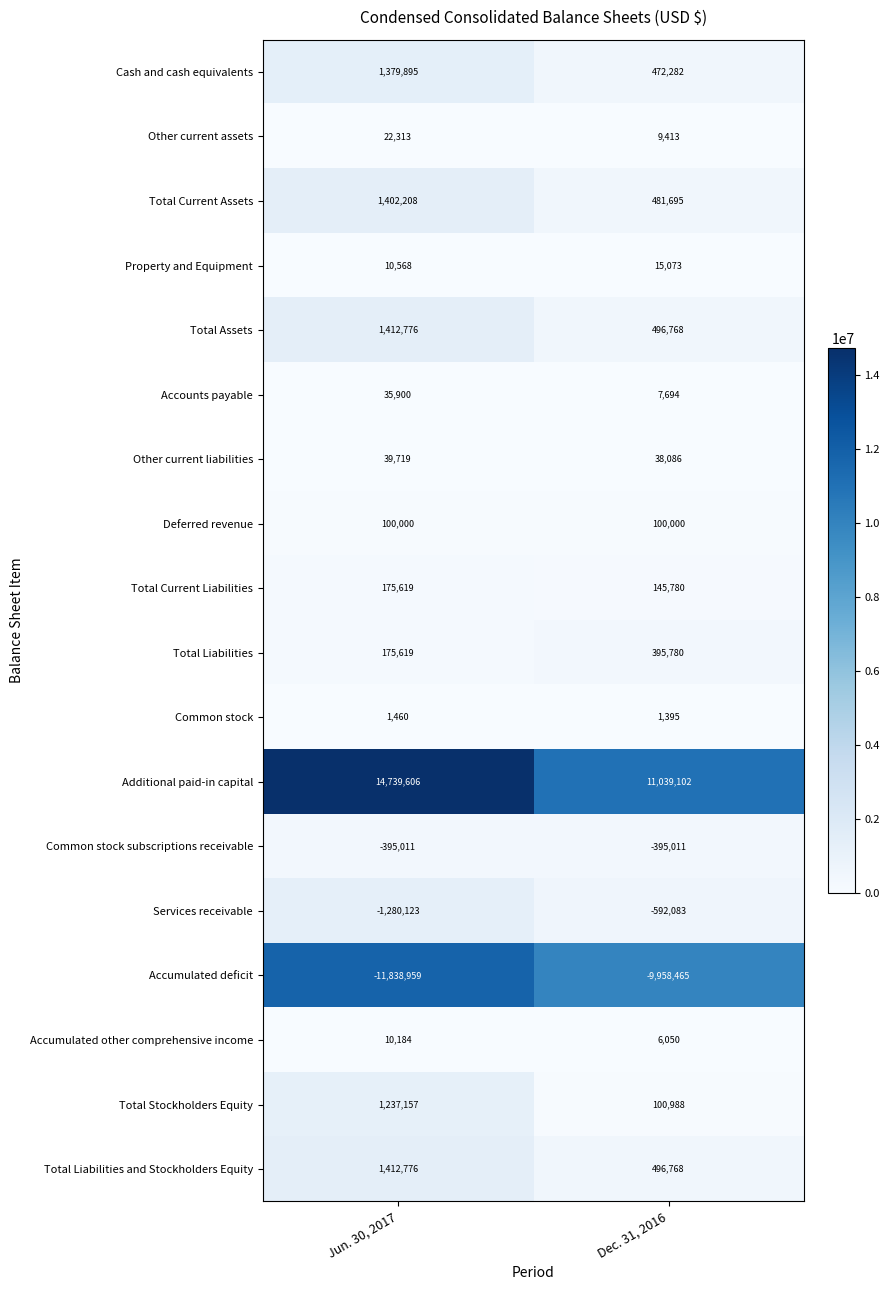

Which category has the highest value in the Total Liabilities and Stockholders Equity series?

Jun. 30, 2017